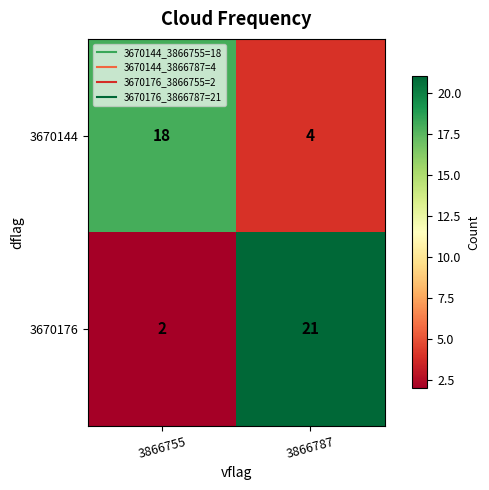

What is the difference between the maximum and minimum values in the 3670144 series?

14